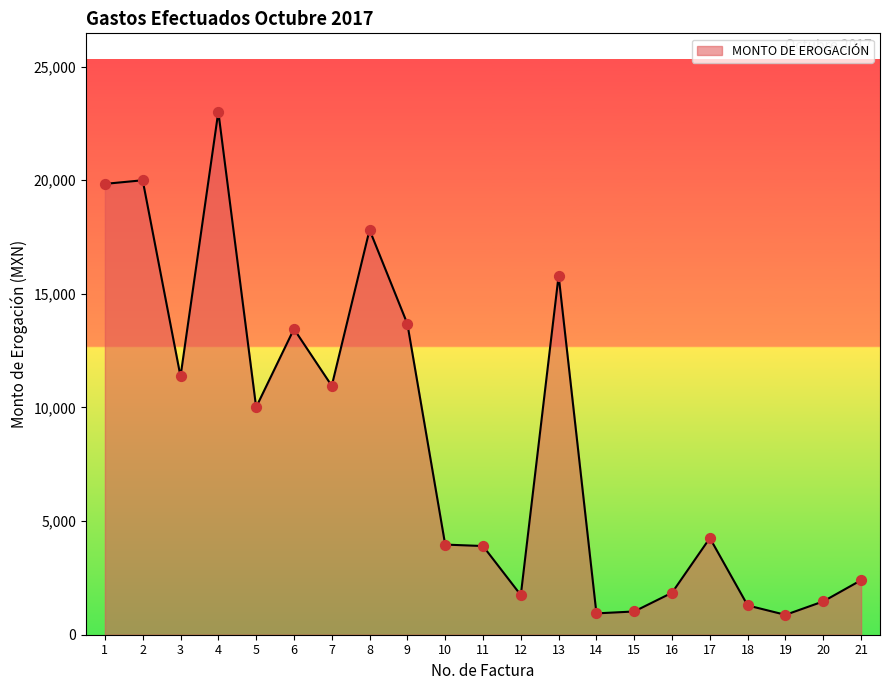

What is the ratio of the value at 18 to the value at 15?

1.3